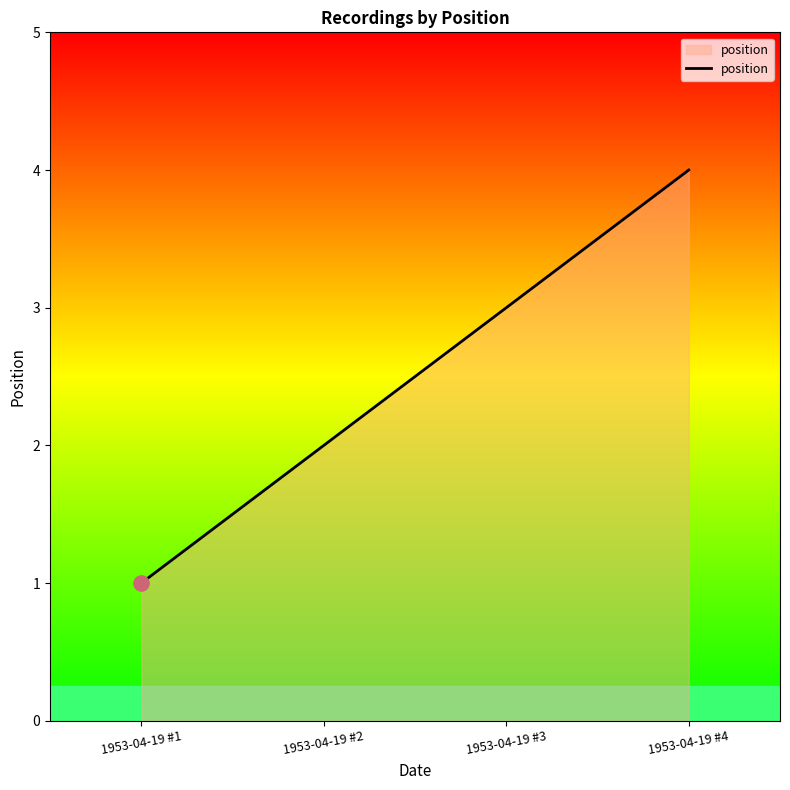

What is the ratio of the value at 1953-04-19 #3 to the value at 1953-04-19 #1?

3.0